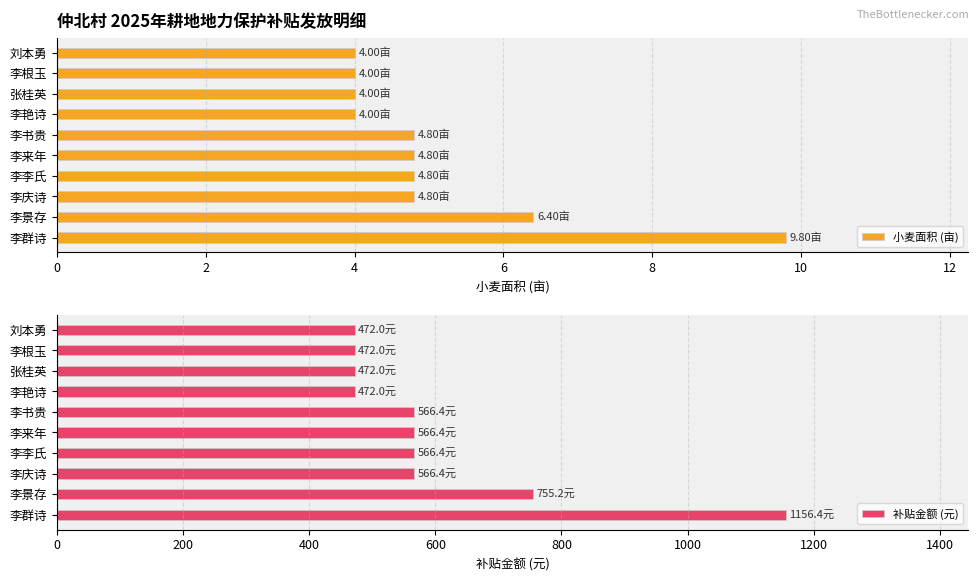

How many groups of bars are there?

10